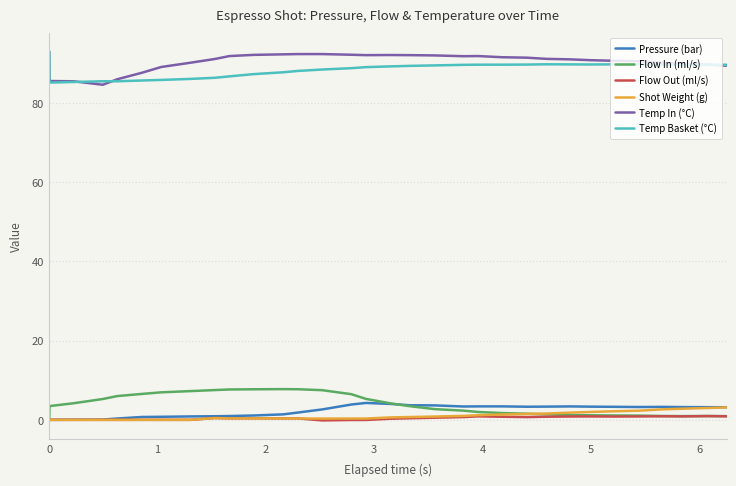

True or false: Temp Basket (°C) and Flow Out (ml/s) cross at least once.

False